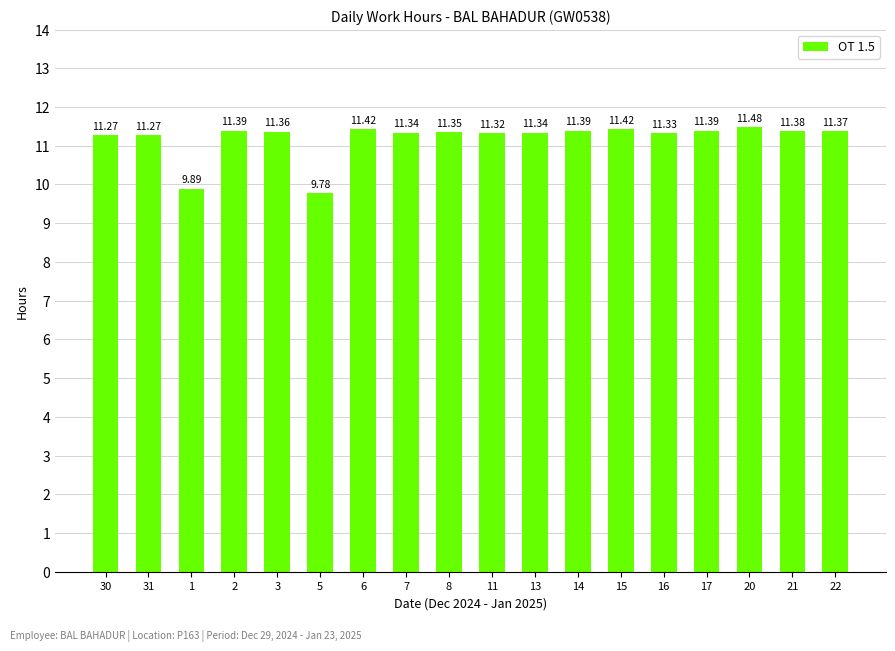

What is the sum of all values?

201.5